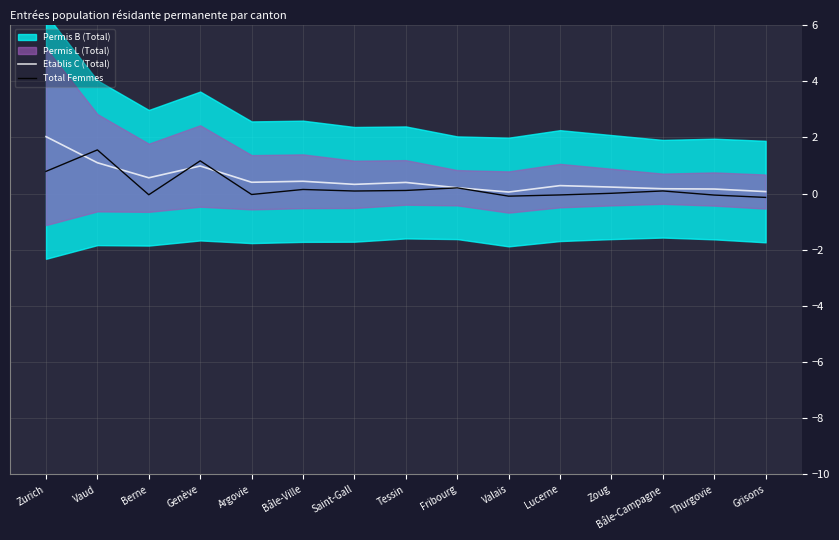

The value of Total Femmes at Saint-Gall is 0.1. True or false?

True